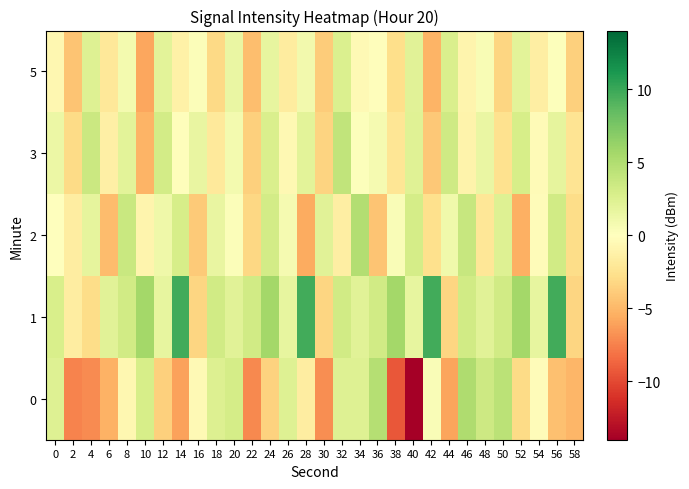

What is the total value across all series at 2?

-18.0